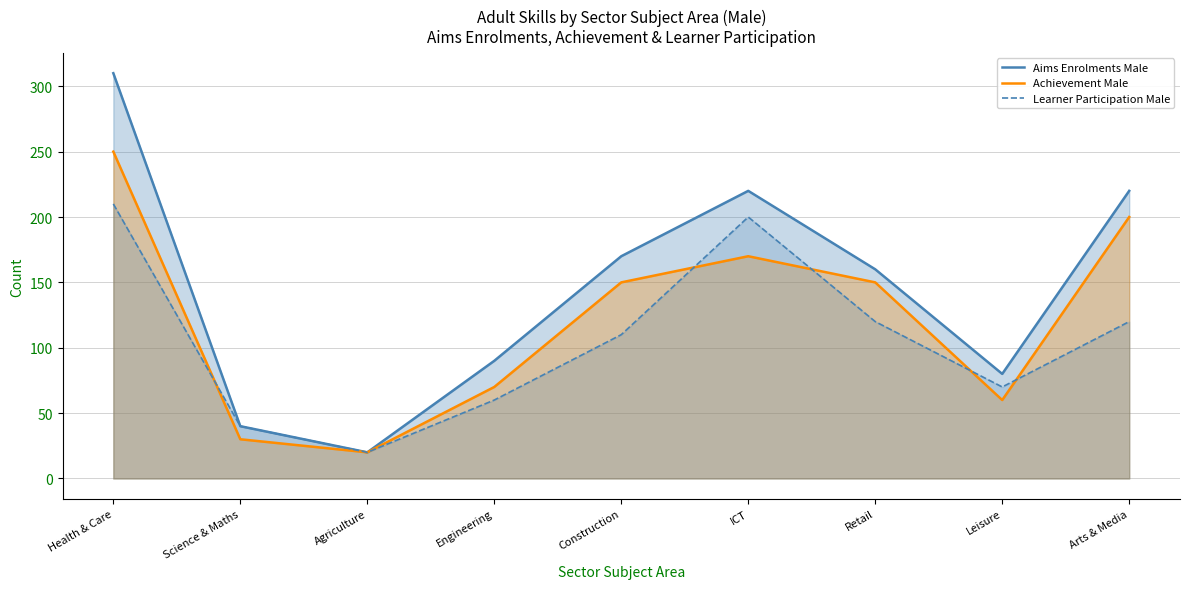

Is the value of Aims Enrolments Male at Engineering greater than the value of Learner Participation Male at Arts & Media?

No